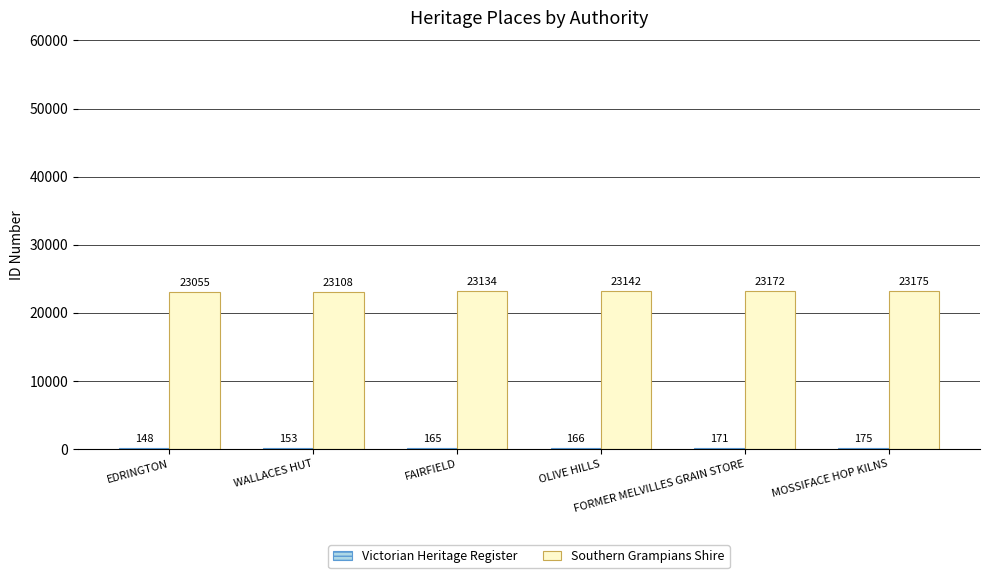

What is the sum of all Southern Grampians Shire values?

138786